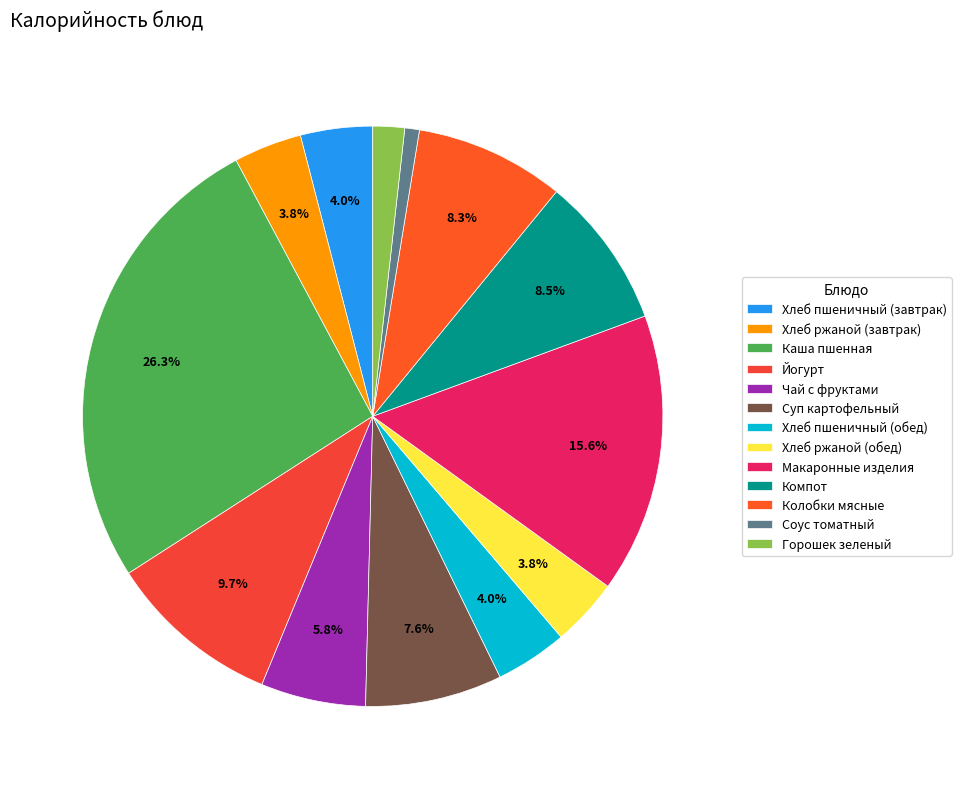

Do Компот and Йогурт together represent more than half of the pie?

No